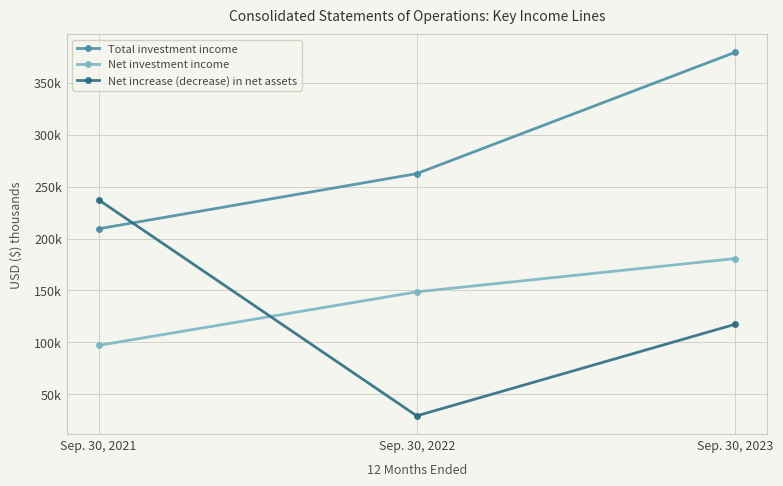

Is it true that Total investment income equals 374583 at Sep. 30, 2021?

False